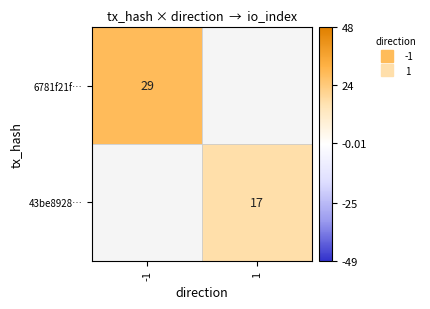

Which series has the largest range (max minus min)?

6781f21f…